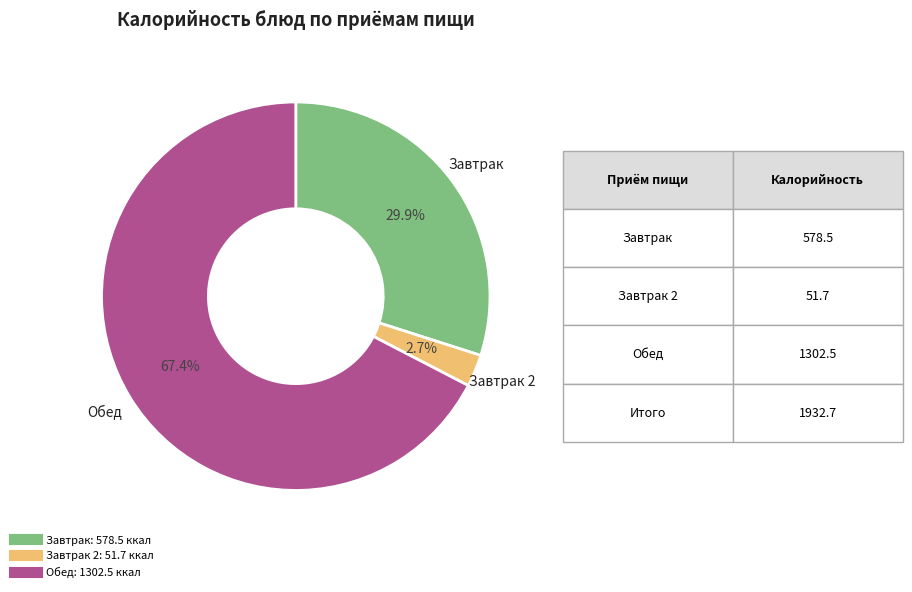

How many slices are in this pie chart?

3